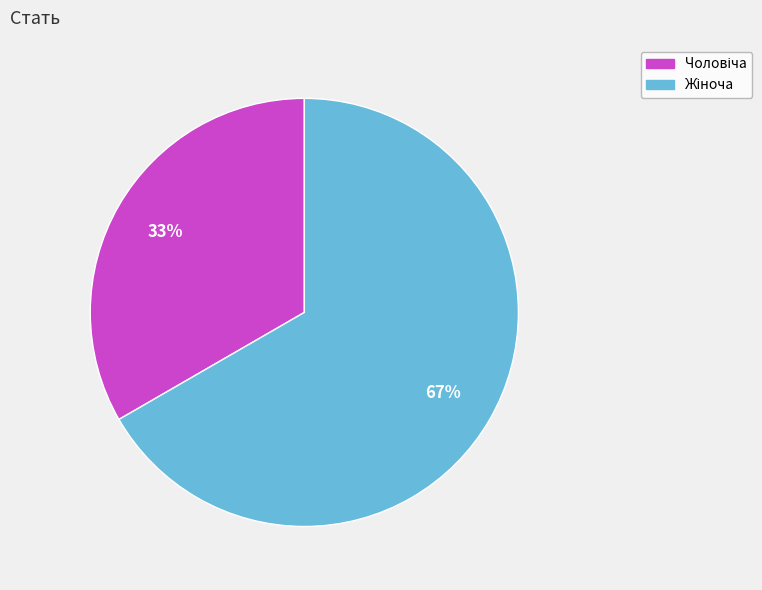

Does any single category account for the majority?

Yes